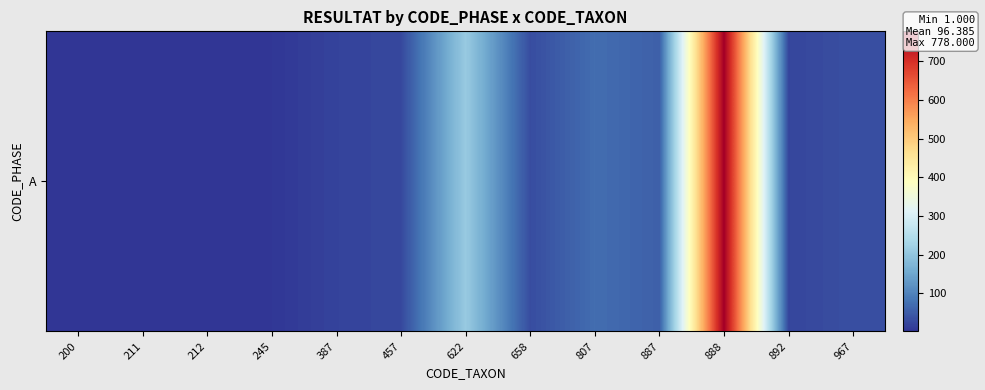

What is the difference between the maximum and second lowest values?

776